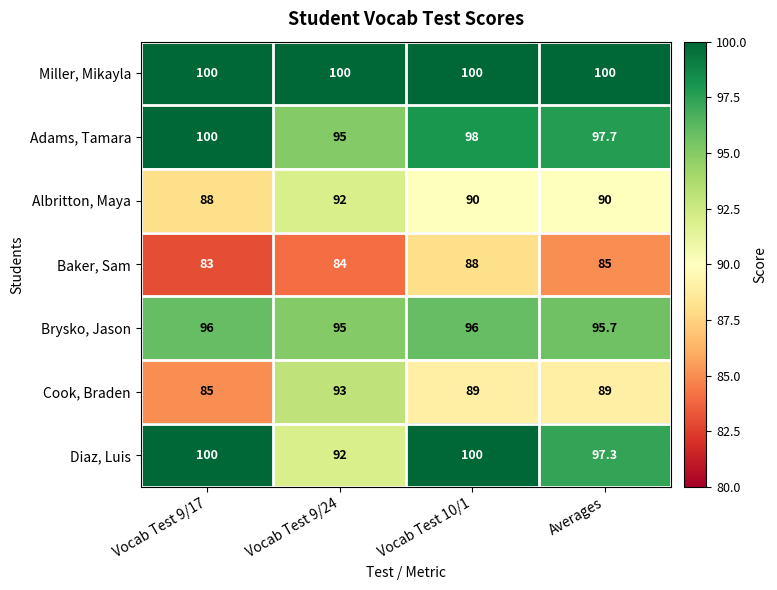

What is the sum of all Miller, Mikayla values?

400.0